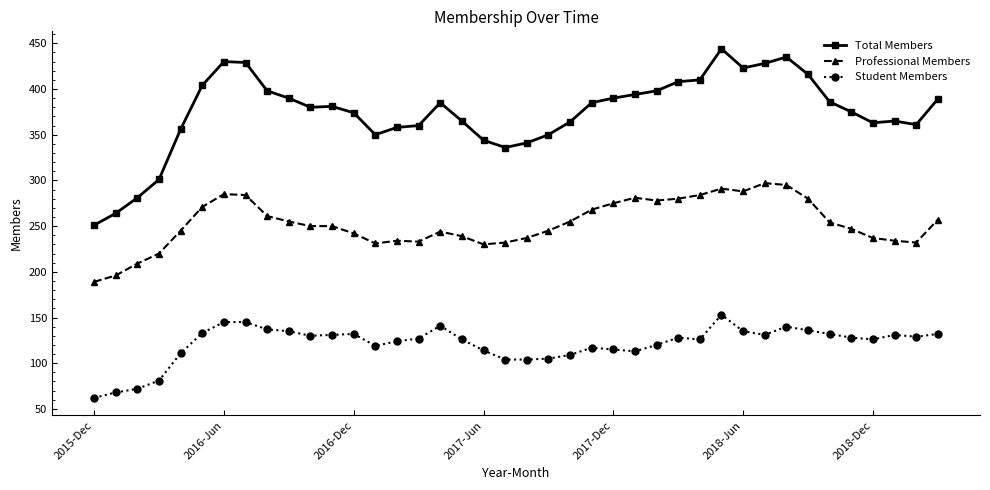

Which series has the largest total across all categories?

Total Members